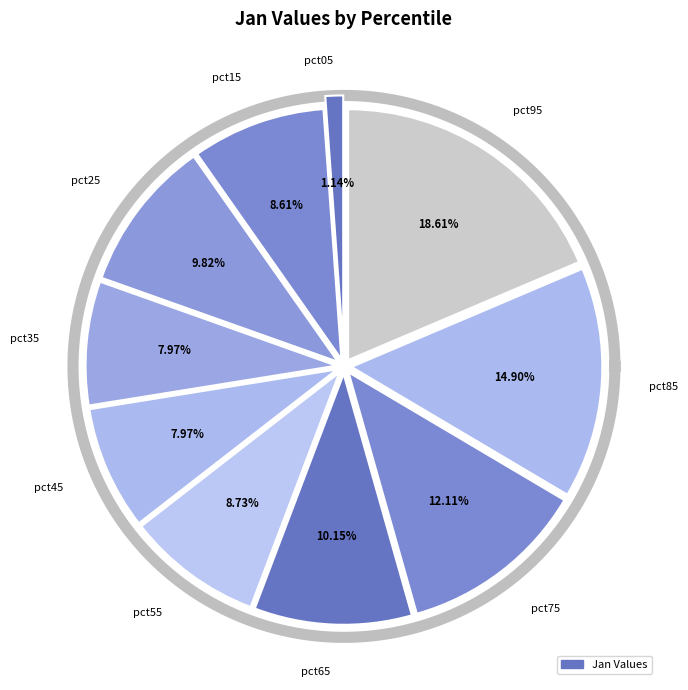

What percentage is NOT represented by pct05?

98.9%